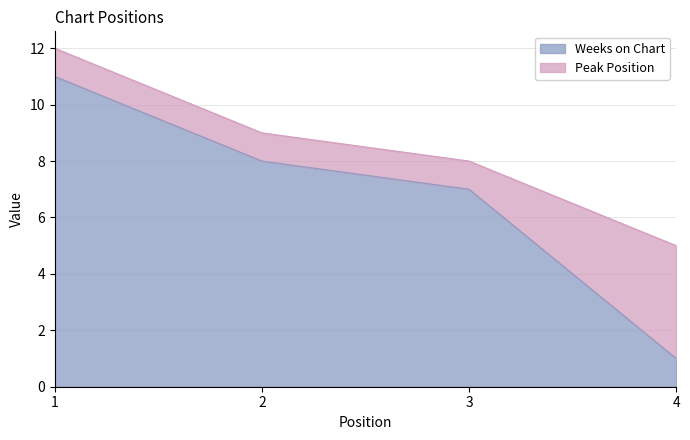

What is the value of the 3rd point from the left?

7